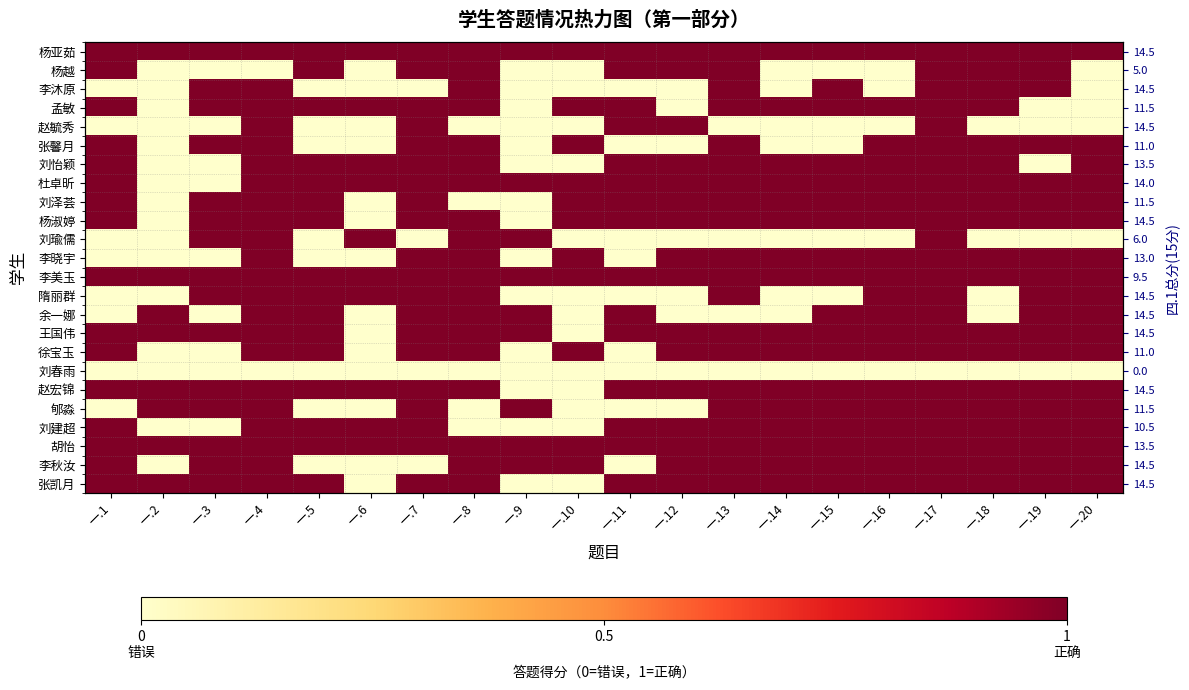

How many positive values does the 刘泽荟 series have?

16